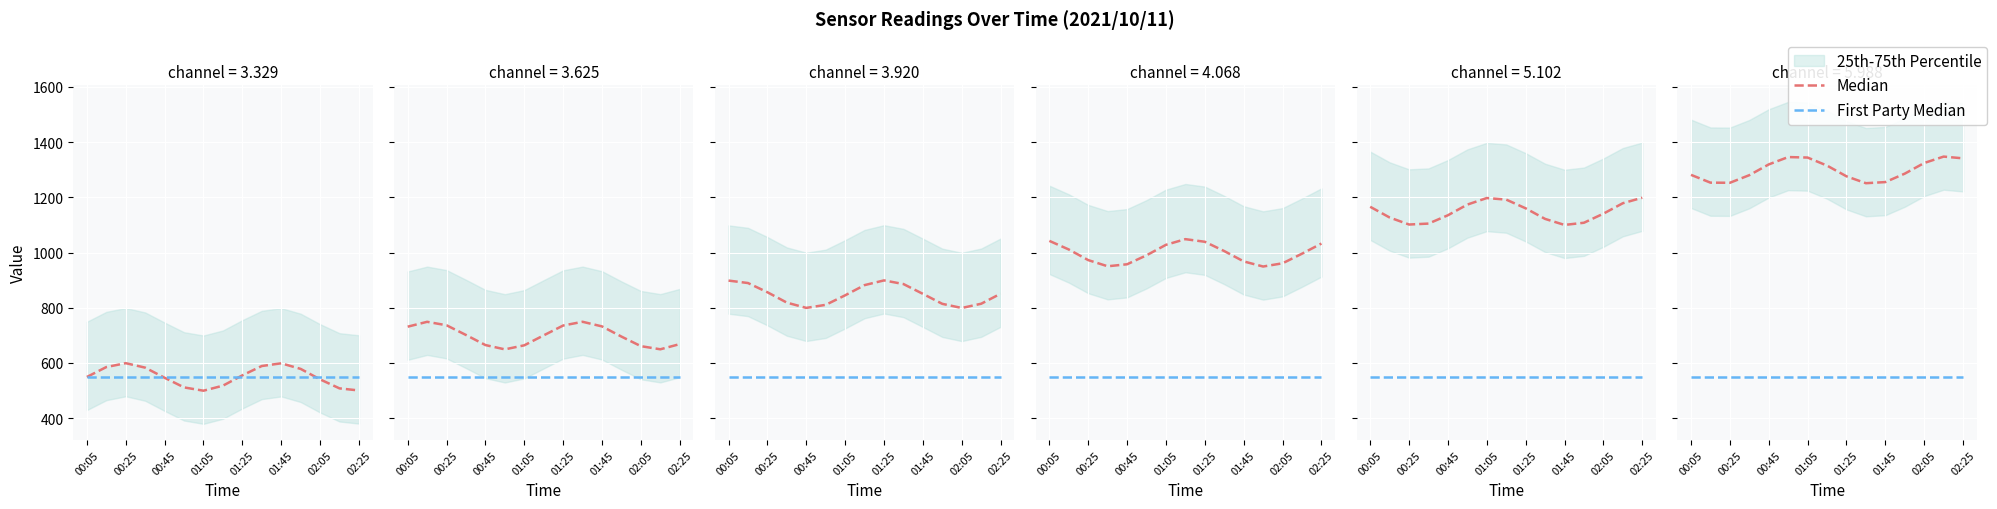

Which series has the widest spread of values?

Median